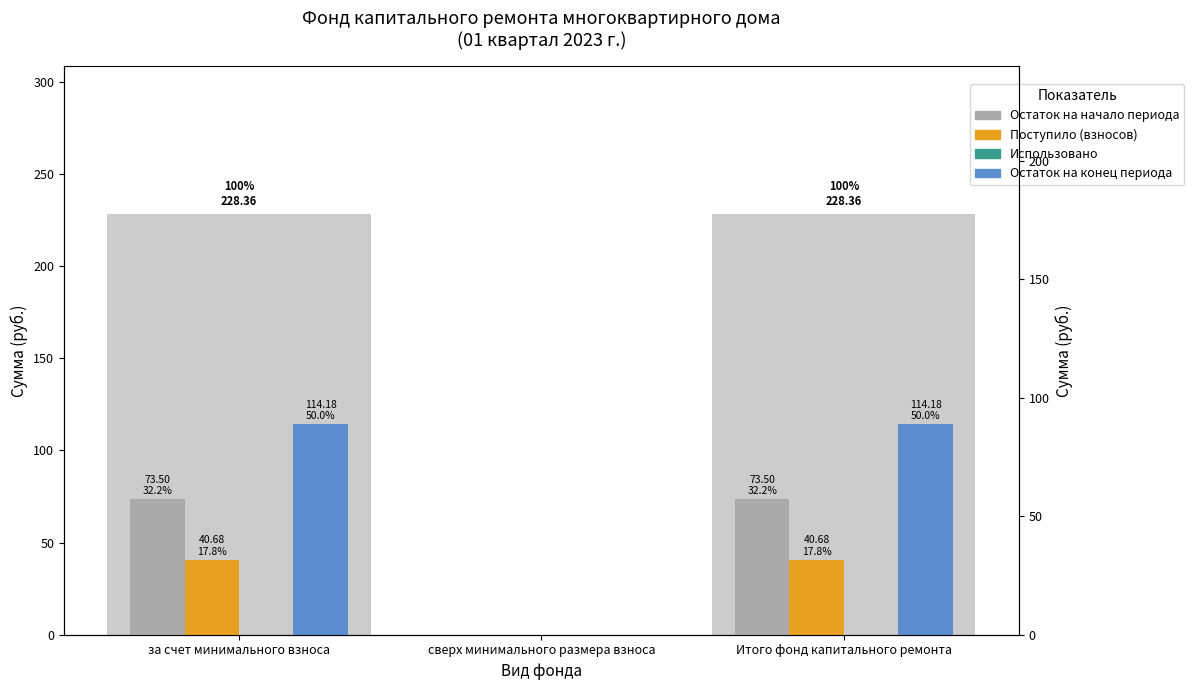

List the series in order of their overall mean, highest first.

Остаток на конец периода, Остаток на начало периода, Поступило (взносов), Использовано